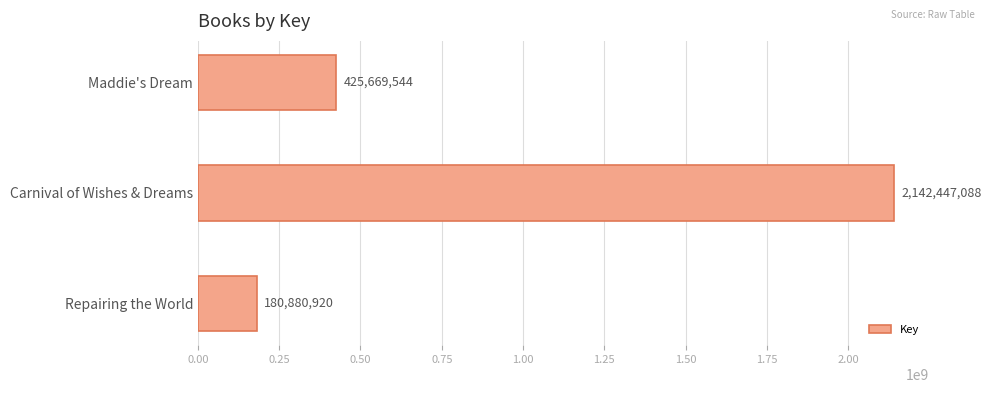

What is the ratio of the value at Maddie's Dream to the value at Repairing the World?

2.4